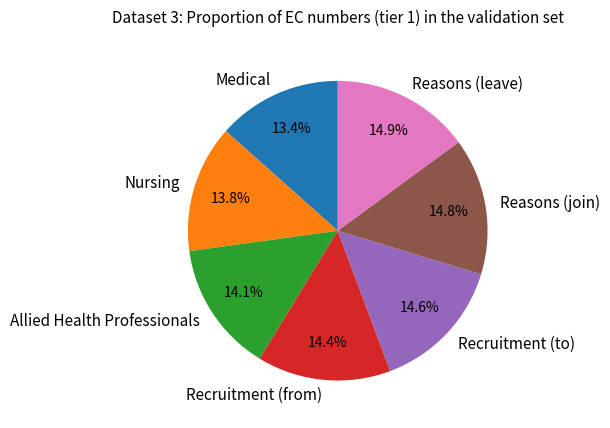

To the nearest percent, what portion does Recruitment (to) represent?

15%